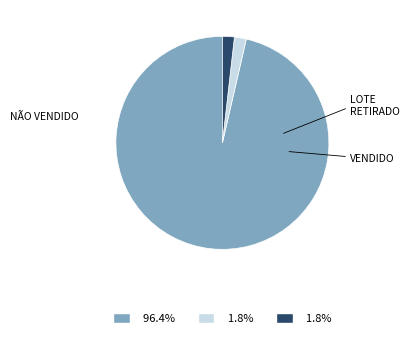

Does any single category account for the majority?

Yes